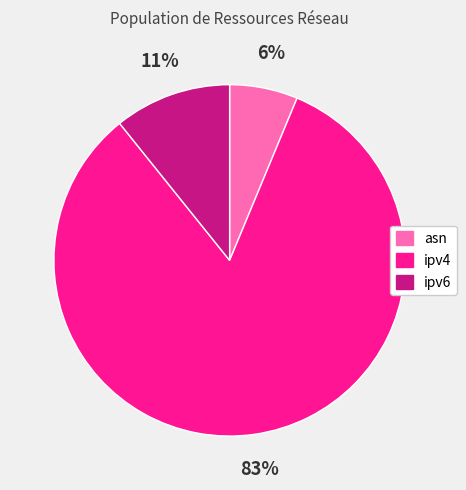

Which slice is the largest?

ipv4